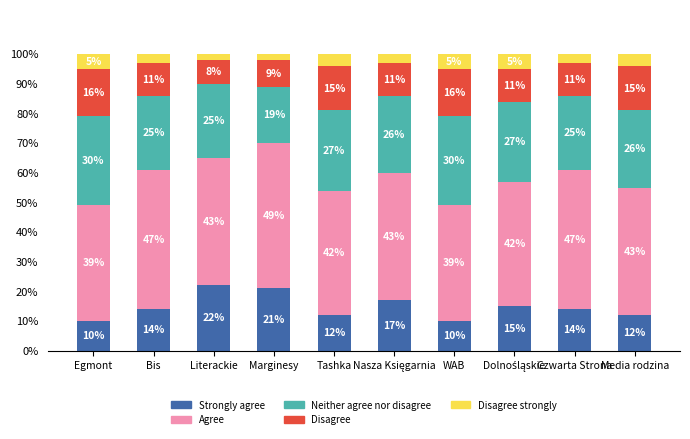

What is the difference between the maximum and minimum values in the Strongly agree series?

12